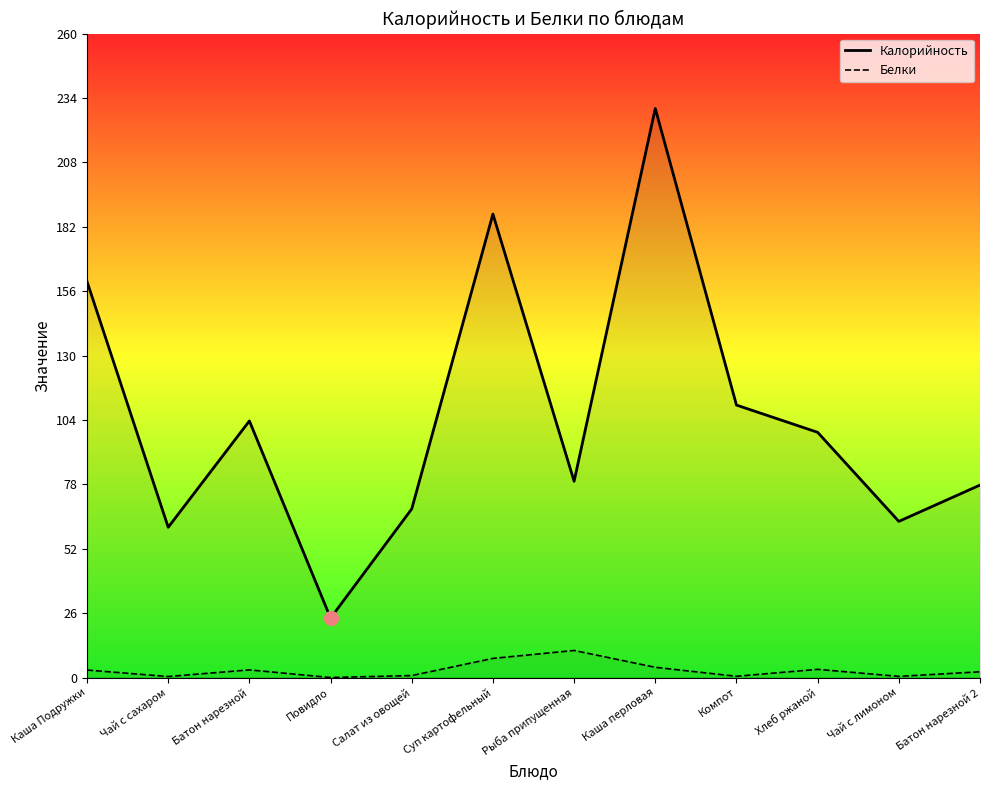

True or false: Белки and Калорийность intersect in this chart.

False